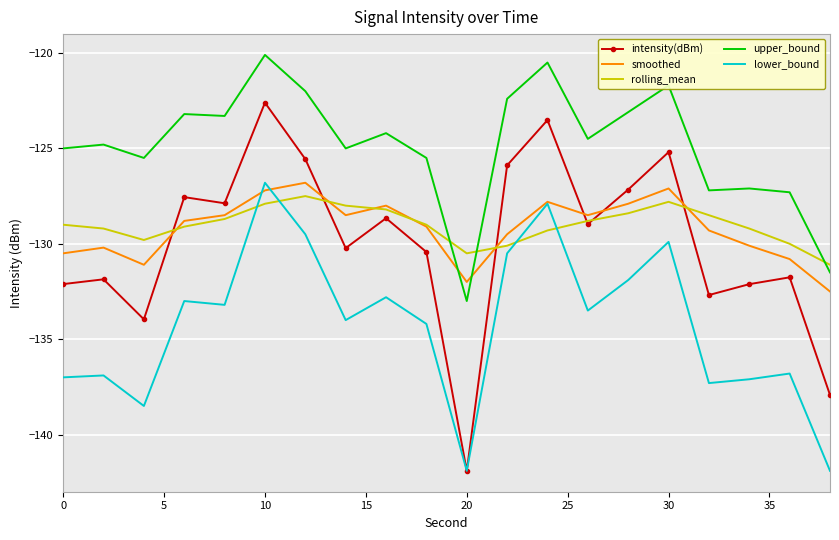

After their last crossing, which series has the higher values: upper_bound or smoothed?

upper_bound